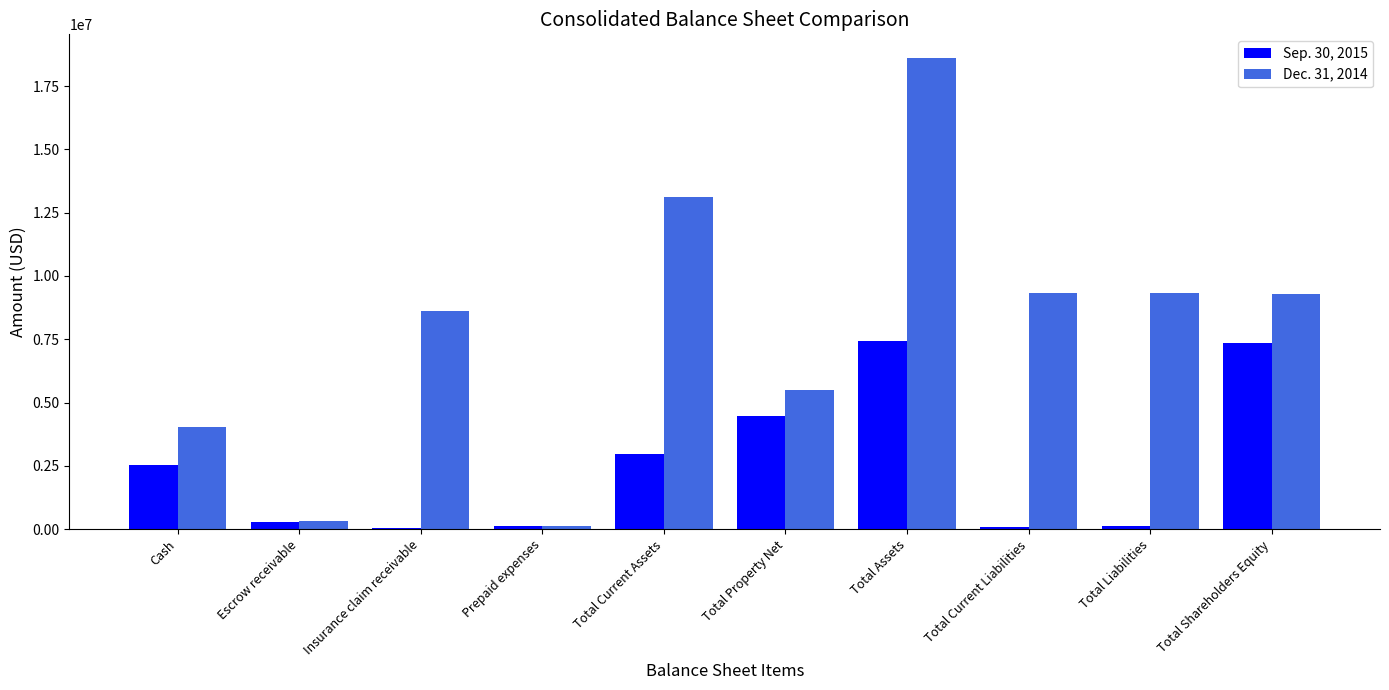

What is the maximum value for Dec. 31, 2014?

18614475